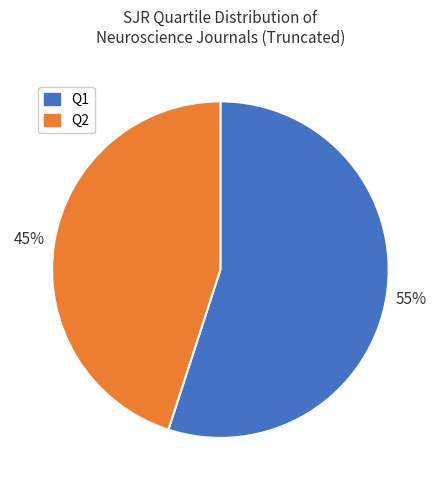

To the nearest percent, what is the difference between the largest and smallest slice percentages?

10%